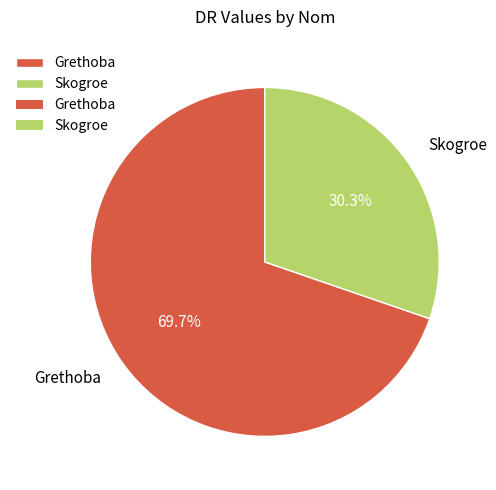

To the nearest percent, what is the combined percentage of Grethoba and Skogroe?

100%